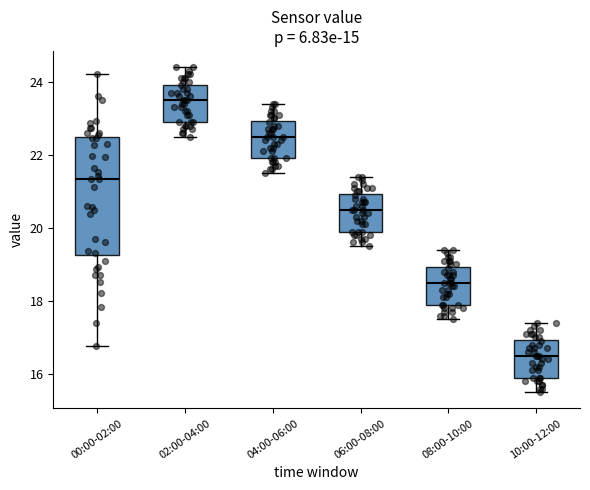

Where is the lower edge of the box for 10:00-12:00 on the y-axis? The values are not printed on the chart, so give them approximately, as read against the axis.

16.0